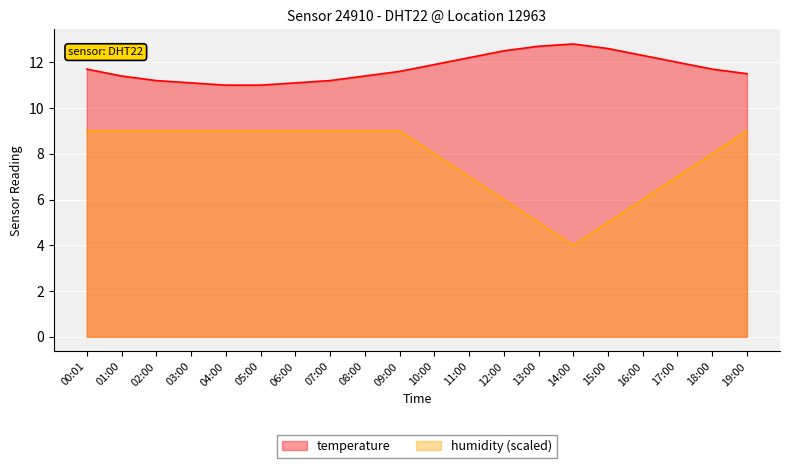

Which category has the highest value in the temperature series?

14:00